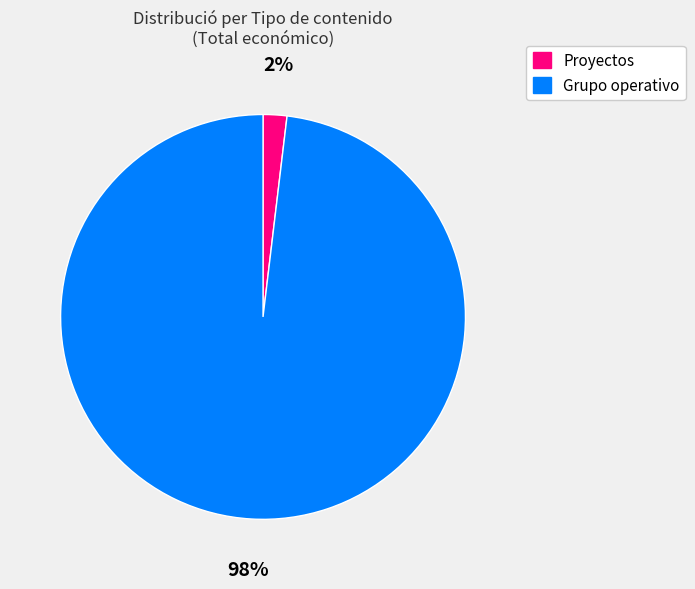

Which has a higher value, Proyectos or Grupo operativo?

Grupo operativo